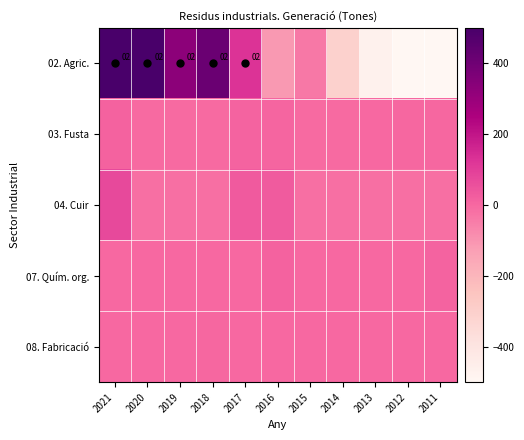

At which category is the sum across all series the highest?

2021